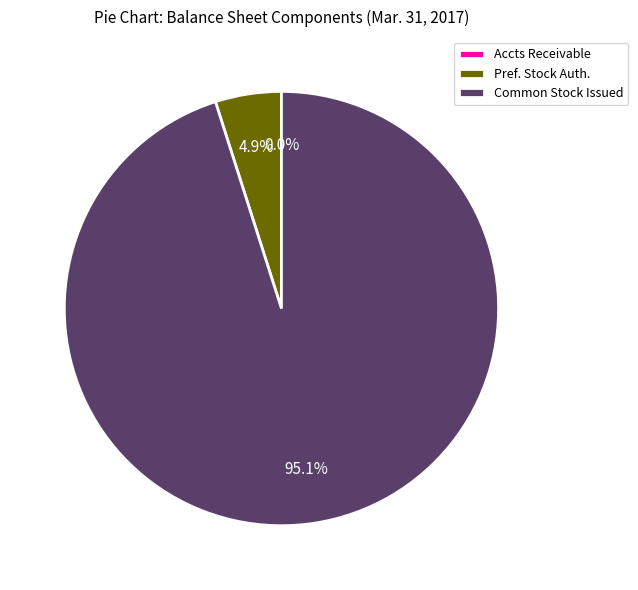

What portion of the pie excludes Pref. Stock Auth.?

95.1%